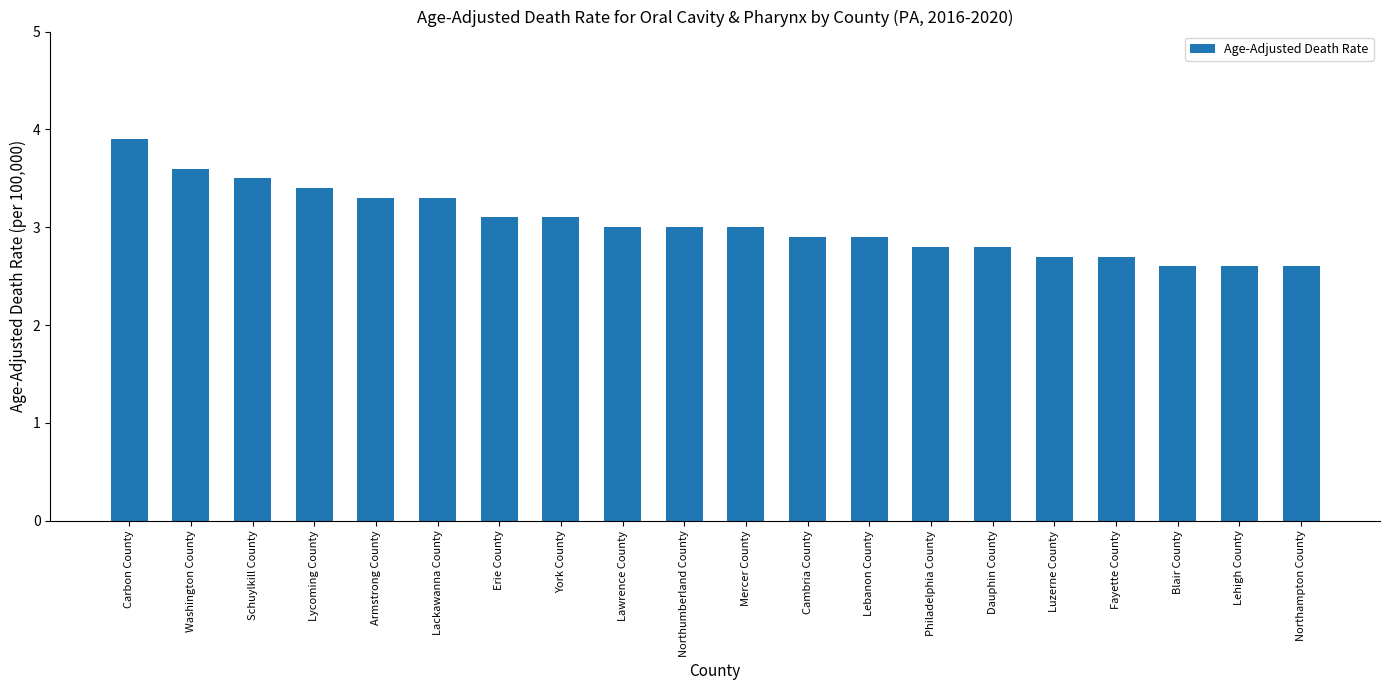

Count the number of data series in this chart.

1